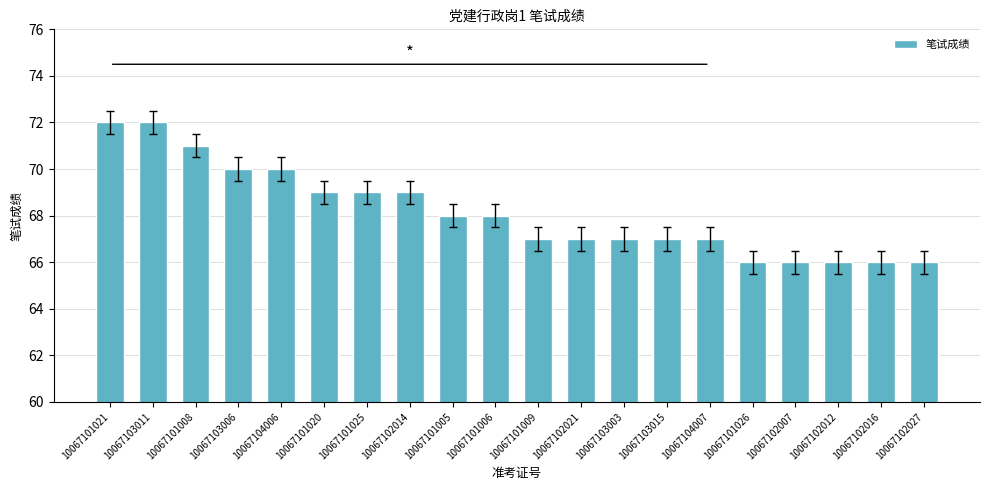

Reading left to right, list all the values displayed in this chart.

10067101021=72	10067103011=72	10067101008=71	10067103006=70	10067104006=70	10067101020=69	10067101025=69	10067102014=69	10067101005=68	10067101006=68	10067101009=67	10067102021=67	10067103003=67	10067103015=67	10067104007=67	10067101026=66	10067102007=66	10067102012=66	10067102016=66	10067102027=66